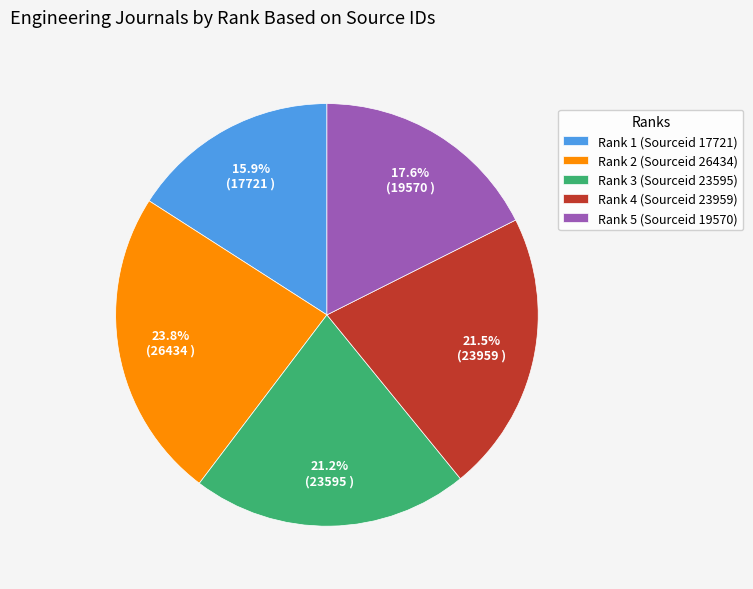

Combined, what portion of the pie is Rank 3 (Sourceid 23595) and Rank 1 (Sourceid 17721)?

37.1%